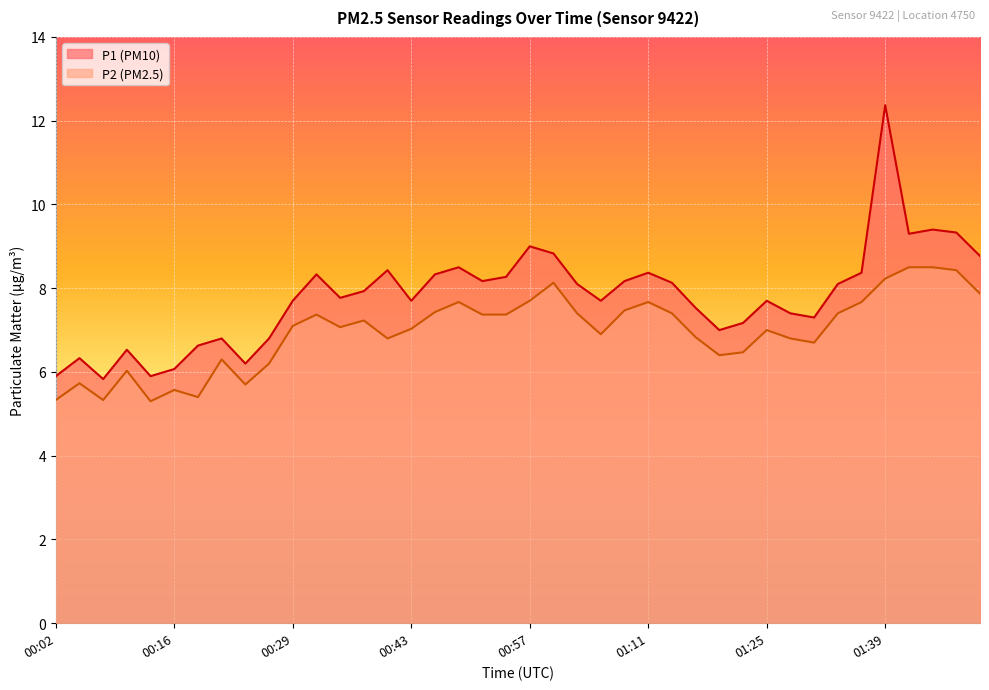

Rank the series by their average value, from lowest to highest.

P2, P1